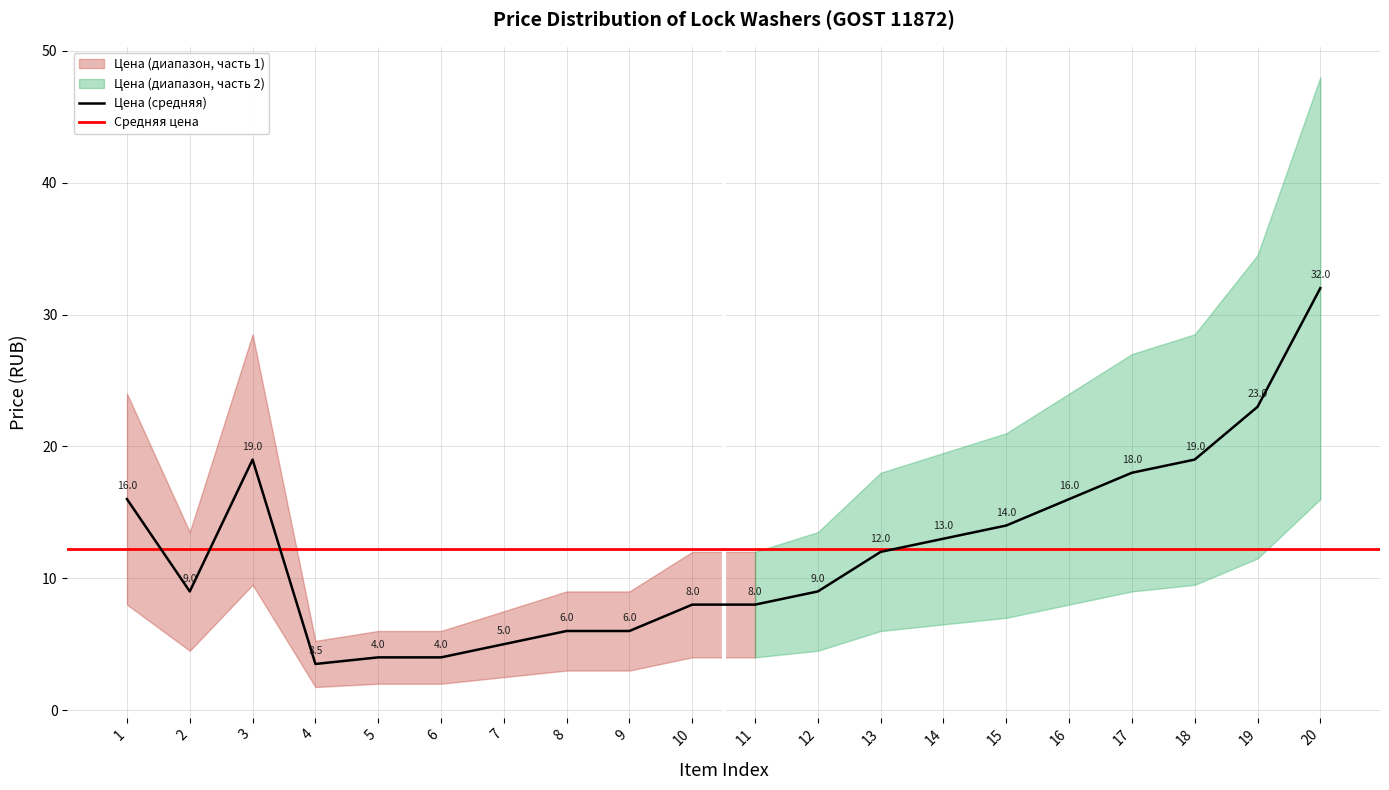

The Цена (средняя) series shows 32.0 at 20. True or false?

True